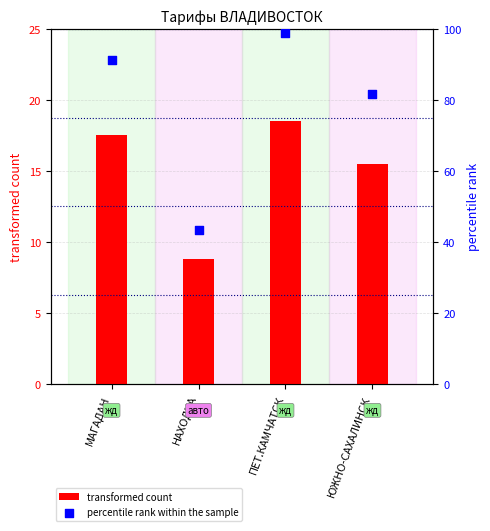

At how many categories does at least one series exceed 62?

3